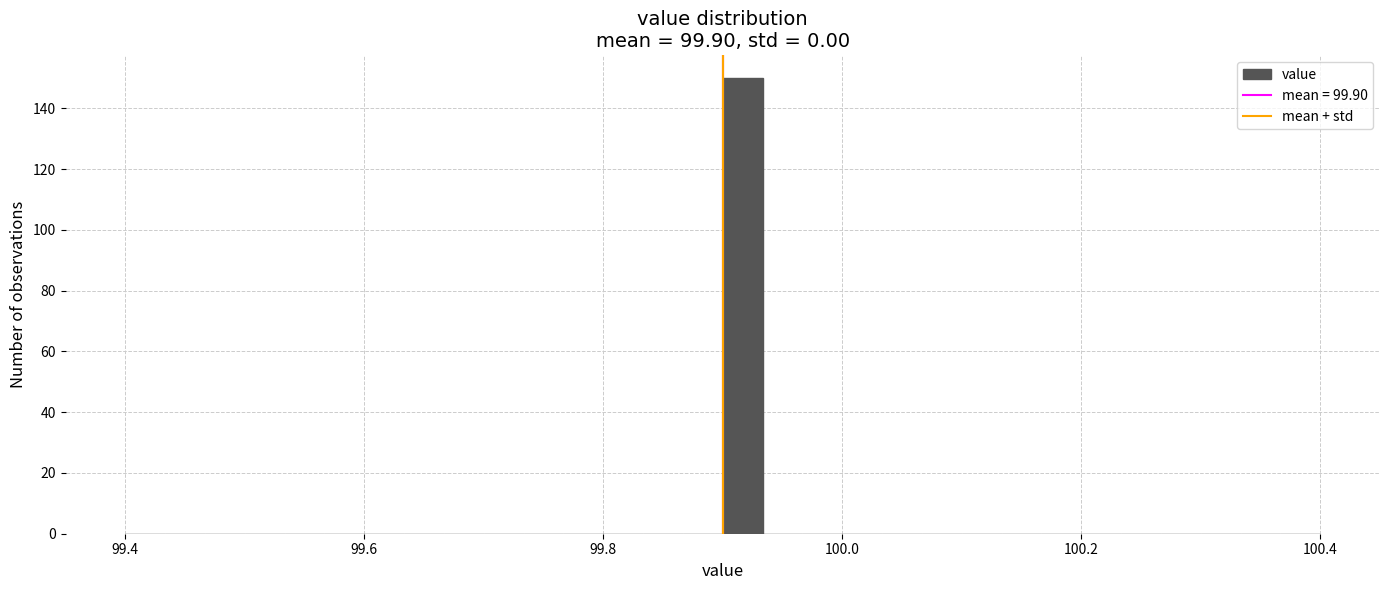

Read against the x-axis, roughly where is the centre of the tallest bar?

99.92